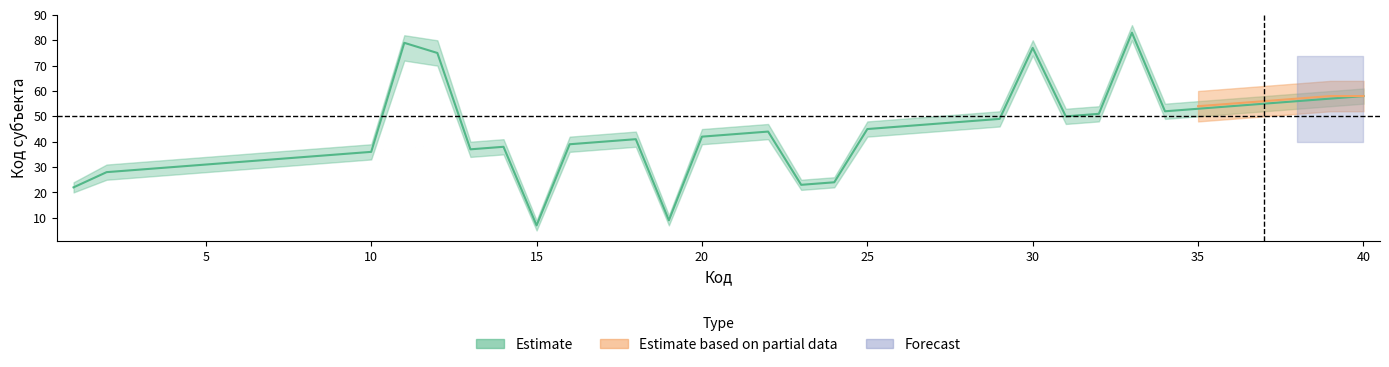

At which category does Estimate_upper reach its first local peak?

11